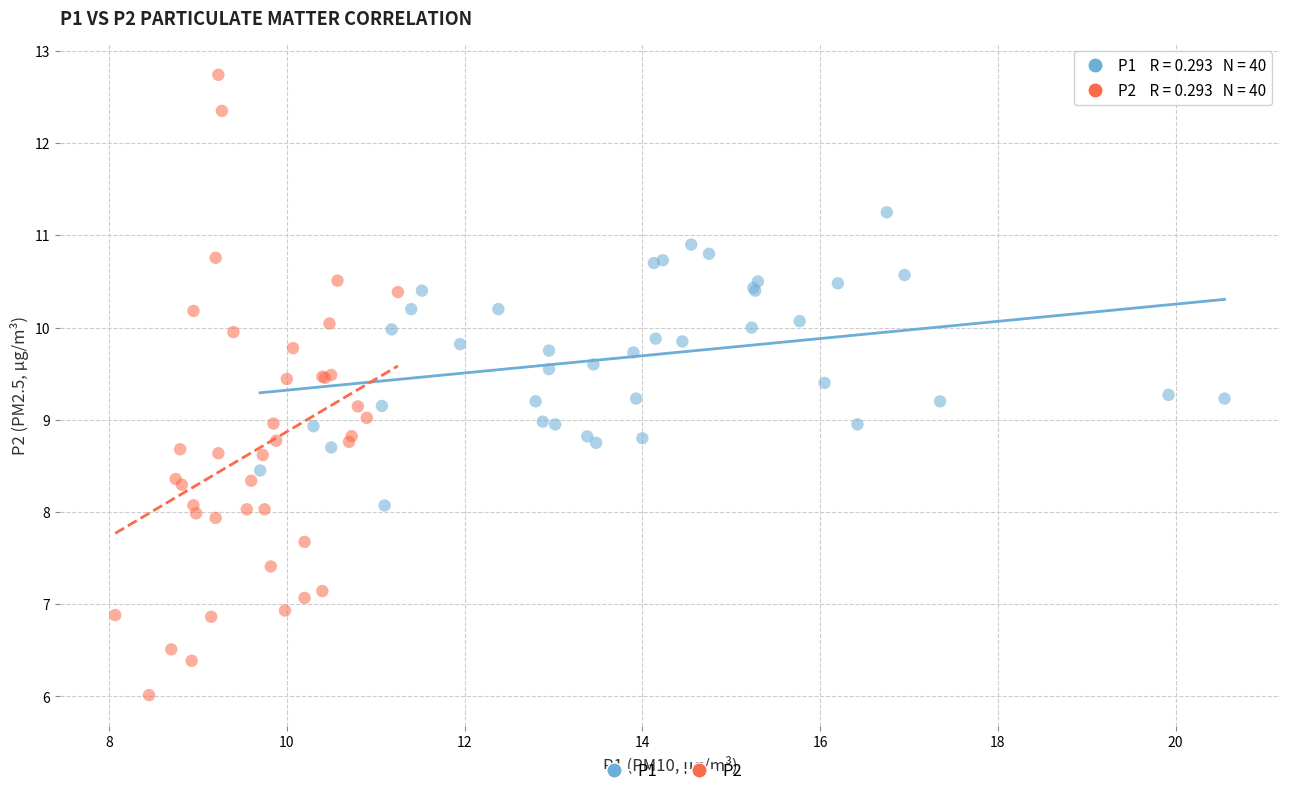

Which series reaches the maximum Y coordinate?

P2